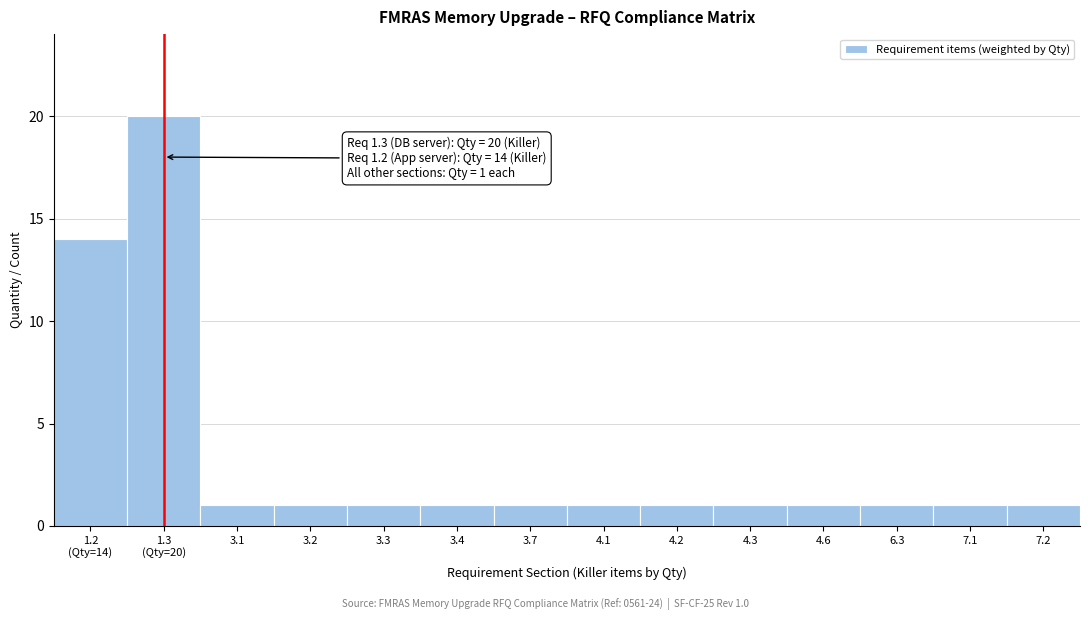

Reading left to right, transcribe all the data shown in this chart.

14	20	1	1	1	1	1	1	1	1	1	1	1	1